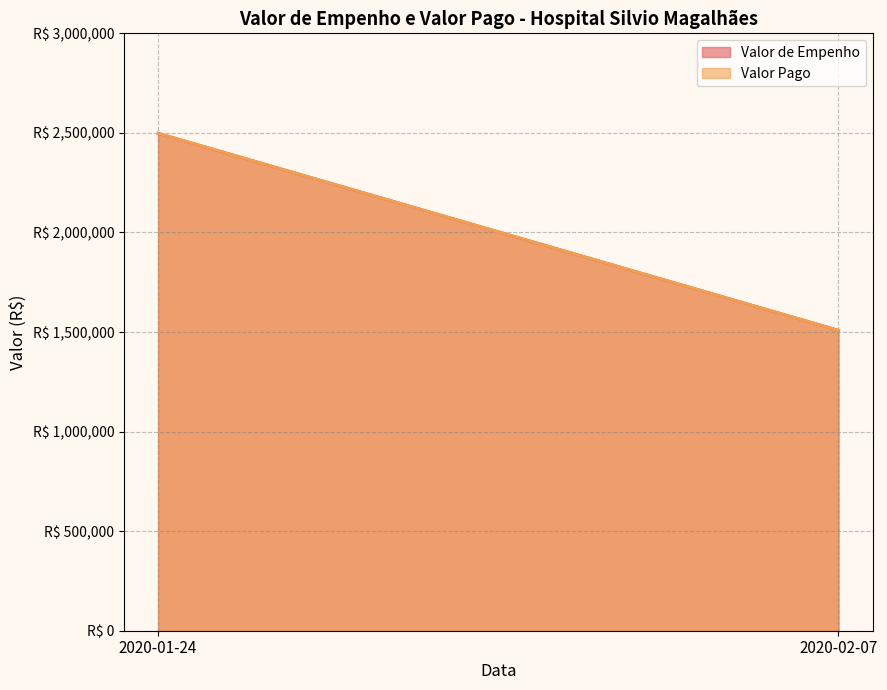

What is the difference between the Valor de Empenho values at 2020-02-07 and 2020-01-24?

989455.8